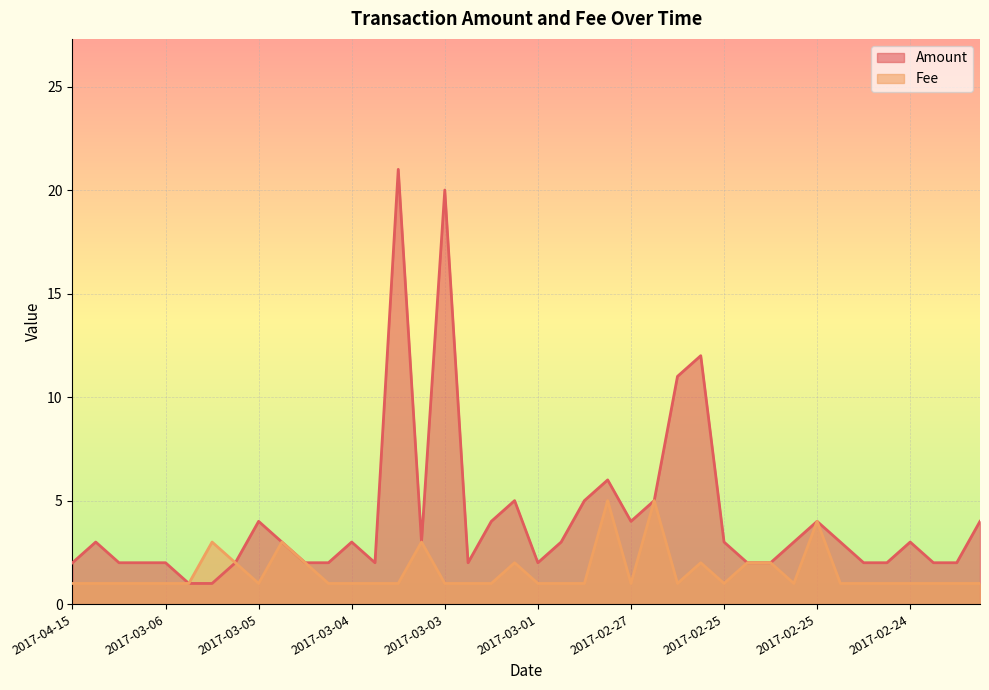

True or false: Amount has a value of 2.2 at 2017-02-28.

False